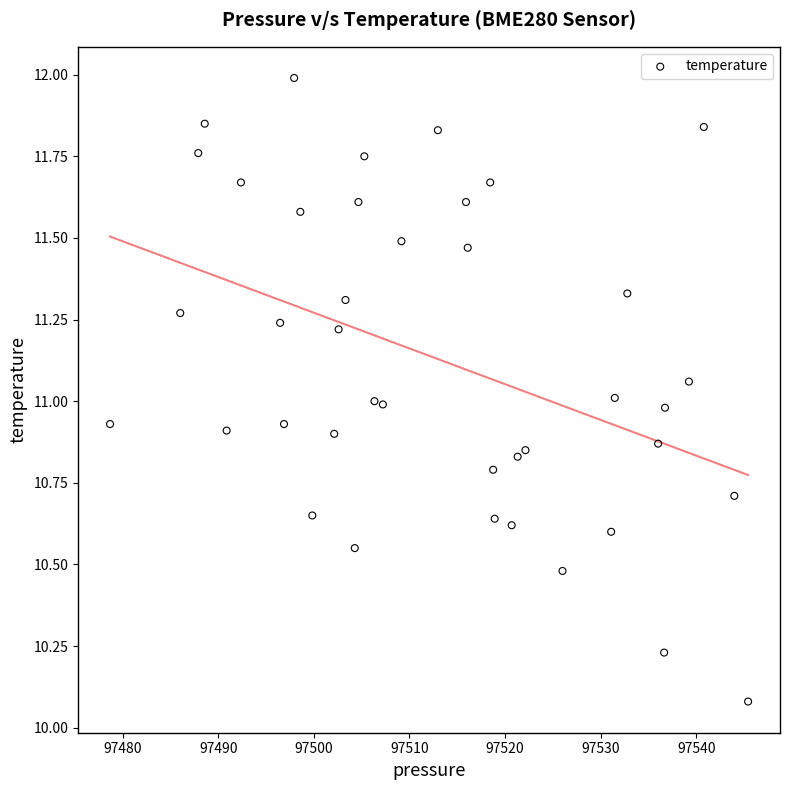

What is the range of X values (max minus min)?

66.7